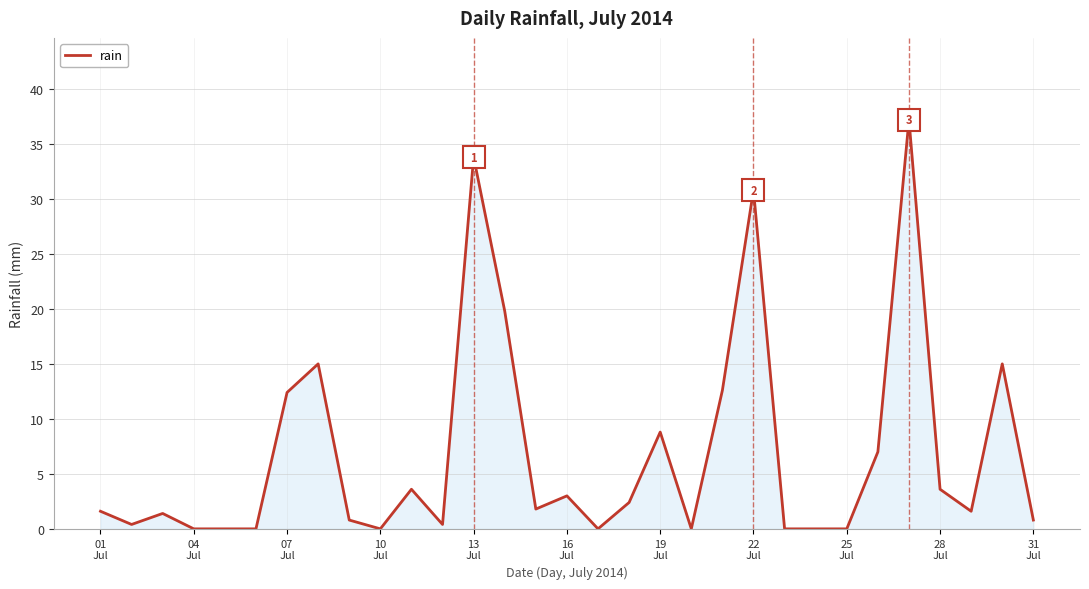

What is the maximum value shown in the chart?

37.2